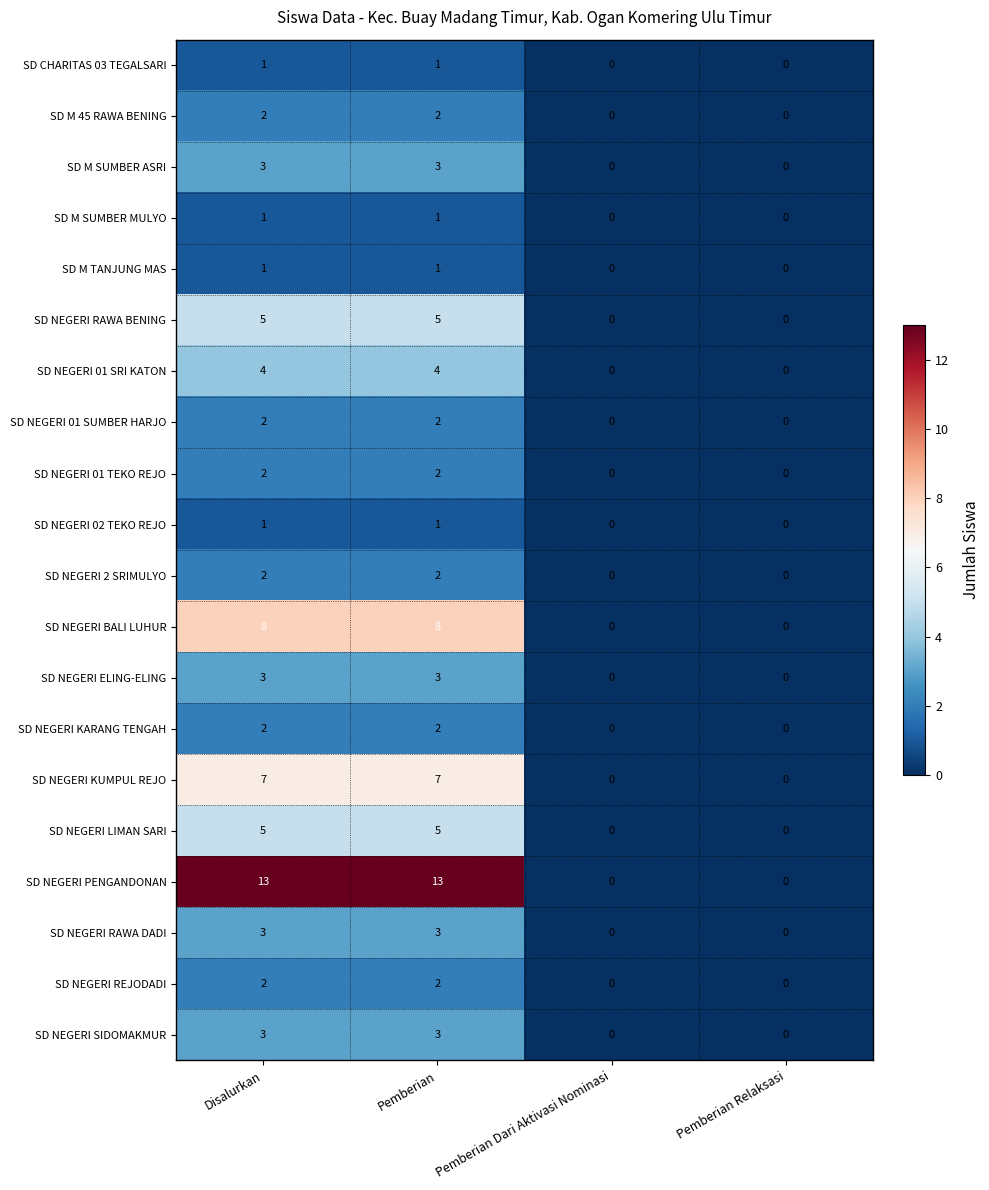

Count the number of categories in the chart.

4